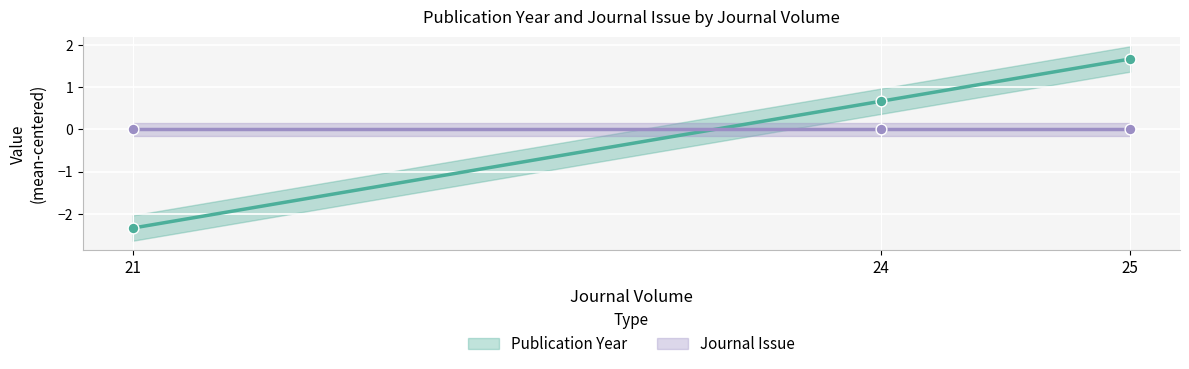

Between 21 and 25, which is larger?

25